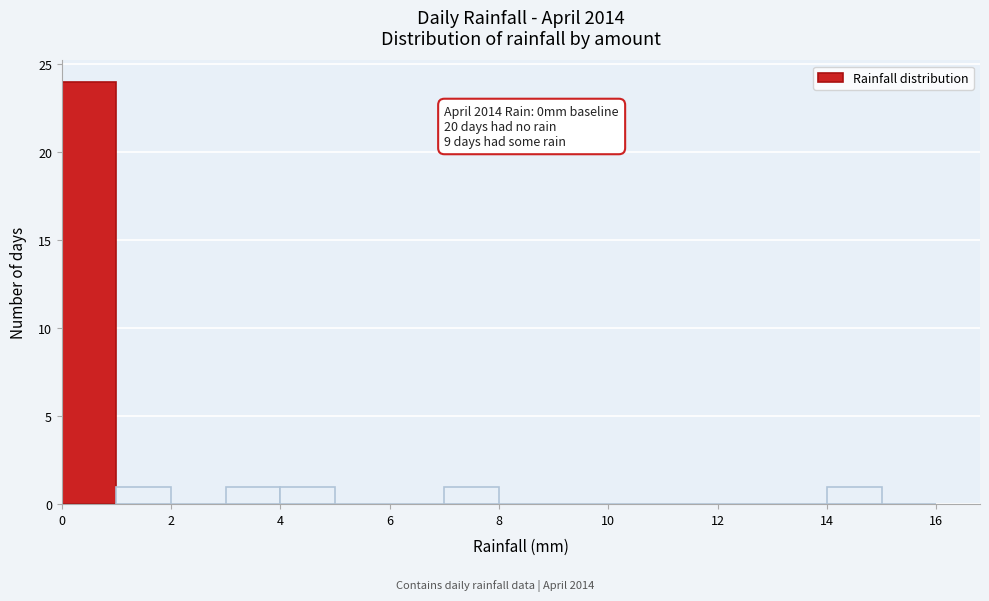

Over which range of the x-axis is the bar tallest?

0 to 1